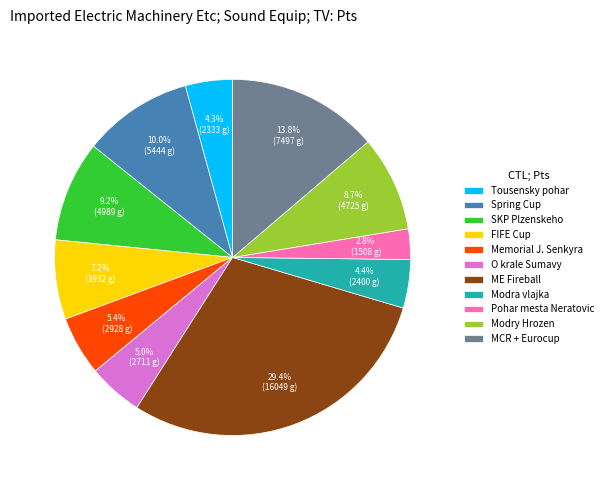

Does any single category account for the majority?

No